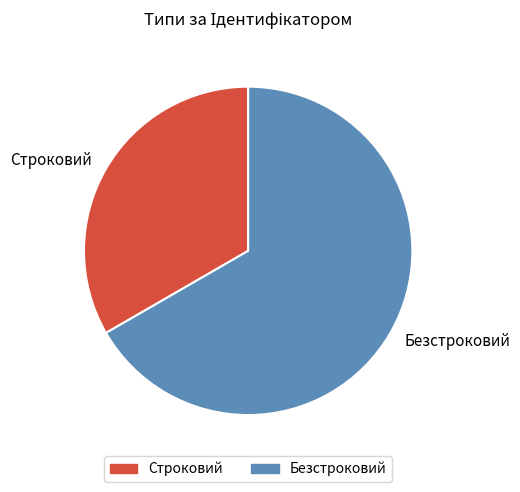

Do Безстроковий and Строковий together represent more than half of the pie?

Yes